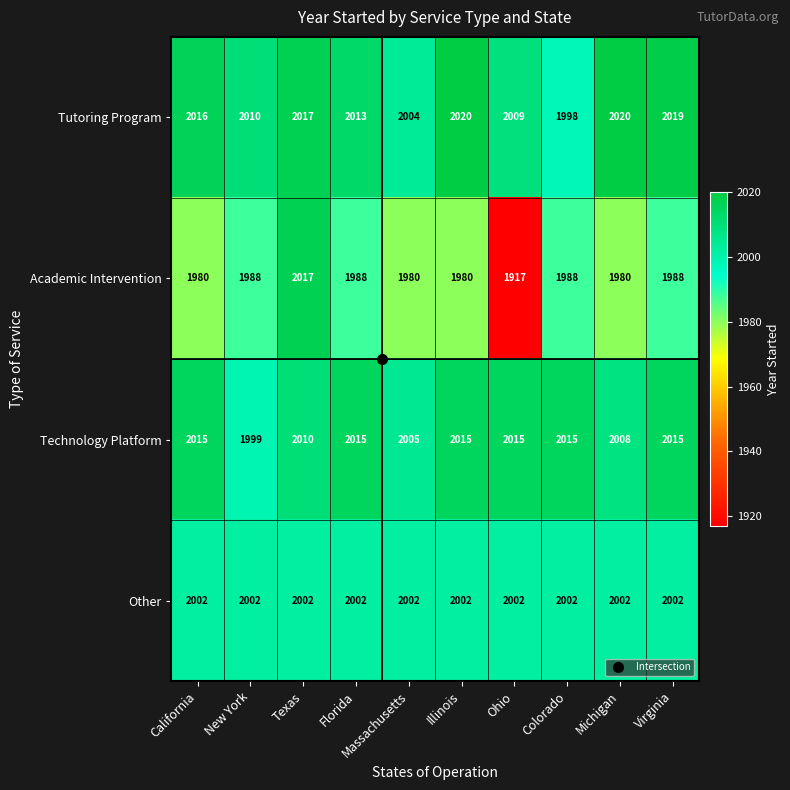

Which category has the lowest value across all series?

Ohio